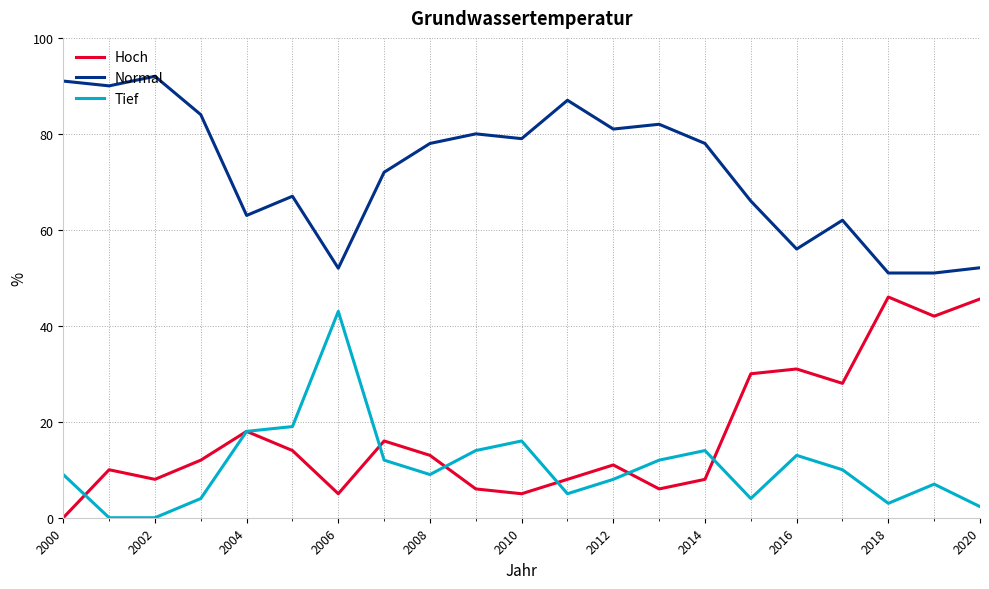

What is the maximum value for Normal?

92.0